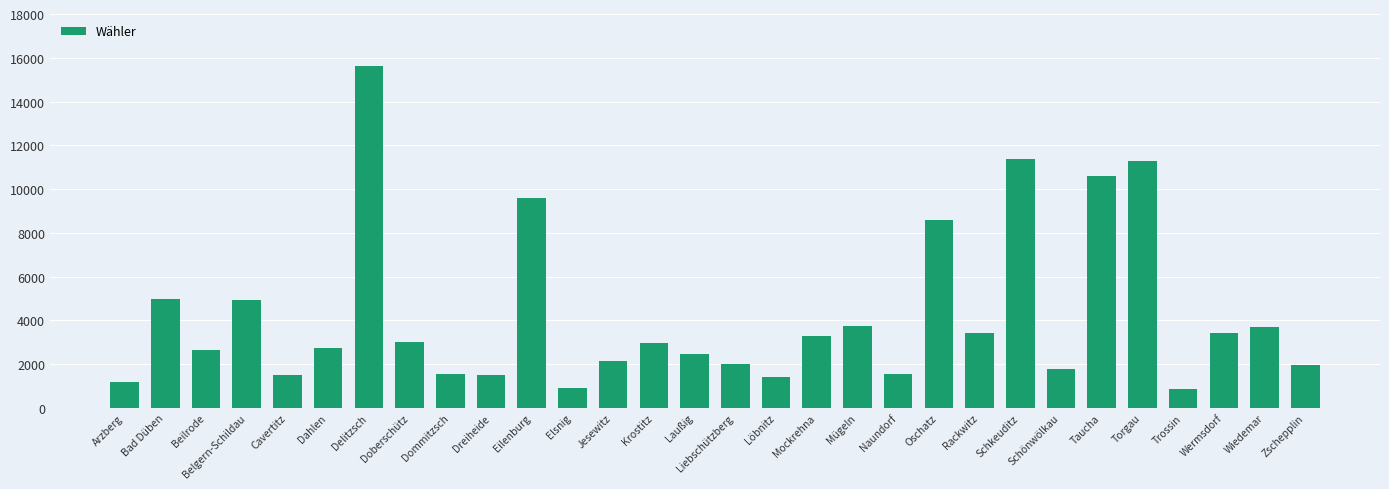

Are the bars grouped side by side (vs. stacked)?

No